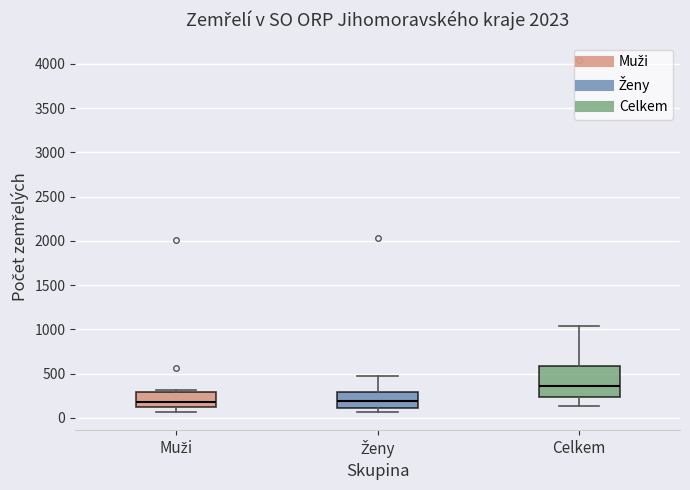

Comparing the boxes themselves (not the whiskers), which one is the tallest?

Celkem